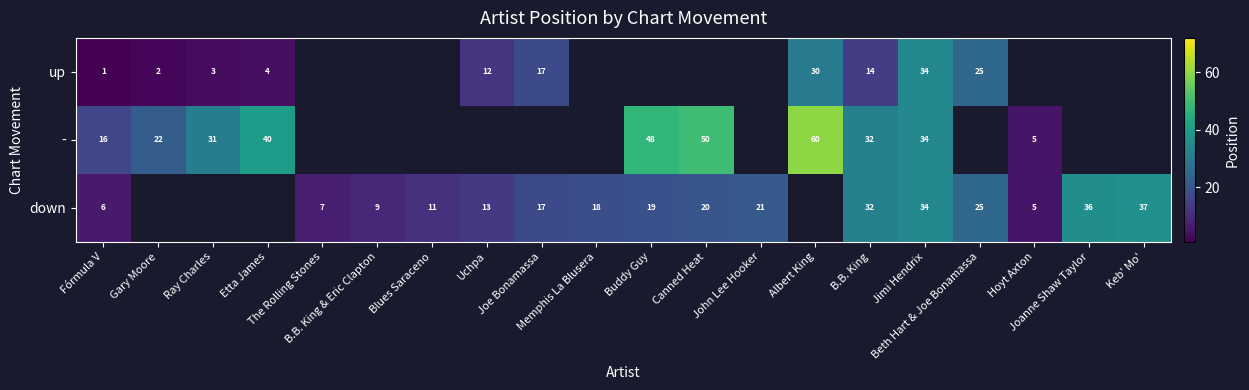

Where is up nearest to the value 17?

Joe Bonamassa